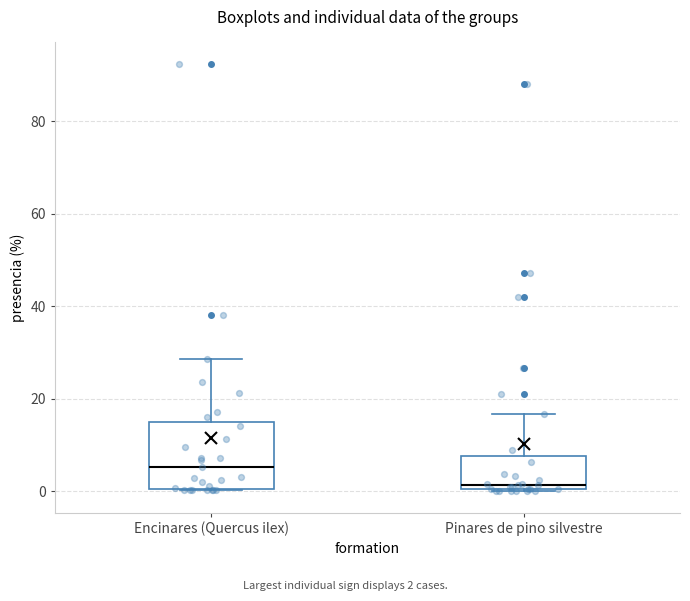

Reading left to right, transcribe this box plot: for each box, give where its median line is, the range the box spans, and where its two whiskers end, as read against the y-axis. The values are not printed on the chart, so give them approximately, as read against the axis.

Encinares (Quercus ilex): median 6, box 0 to 16, whiskers 0 to 28
Pinares de pino silvestre: median 2, box 0 to 8, whiskers 0 to 16